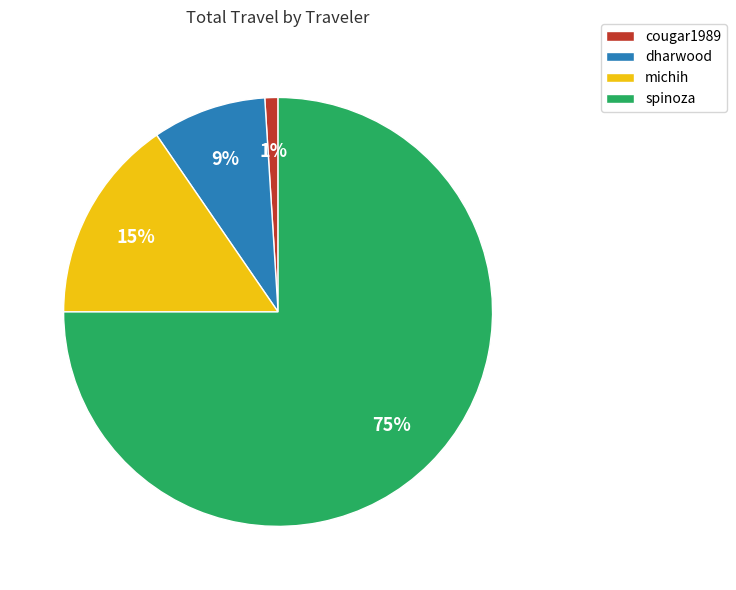

The cougar1989 slice represents 11% of the pie. True or false?

False